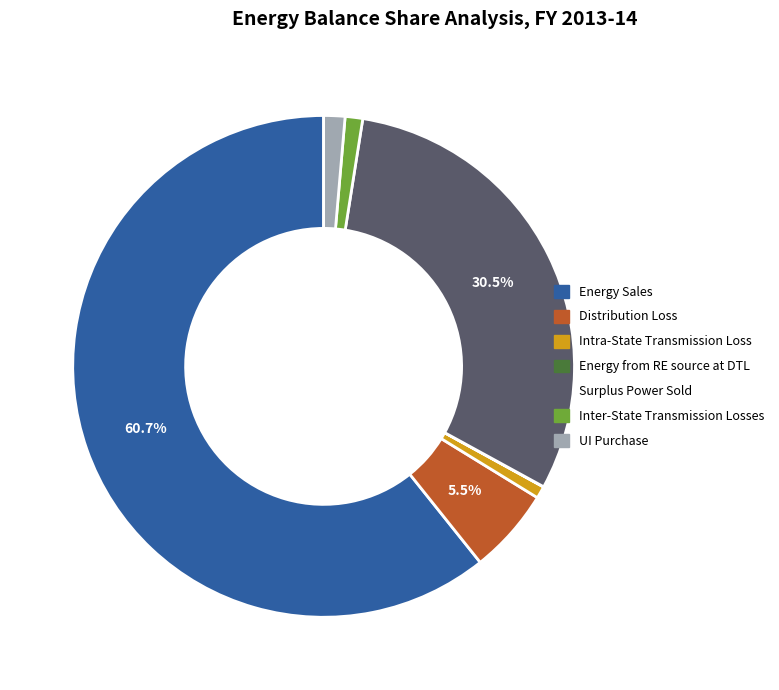

What percentage is NOT represented by Energy Sales?

39.3%